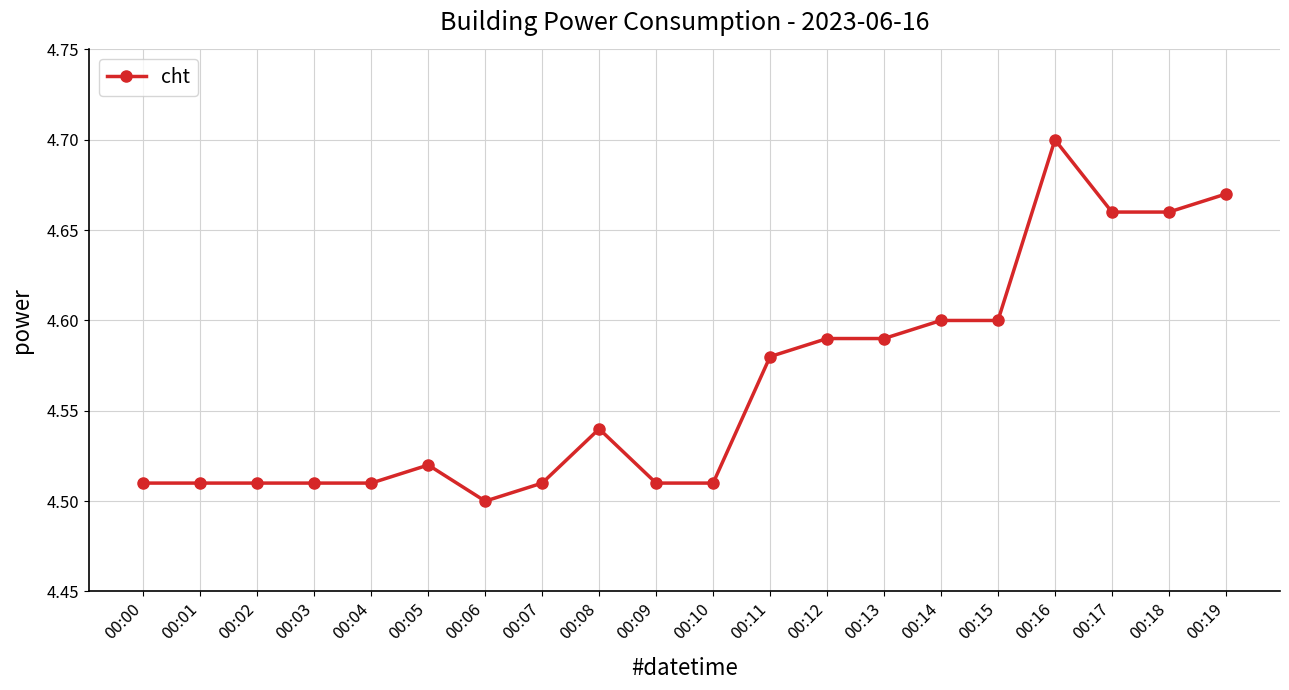

True or false: there are more than 2 points higher than both neighbors.

True